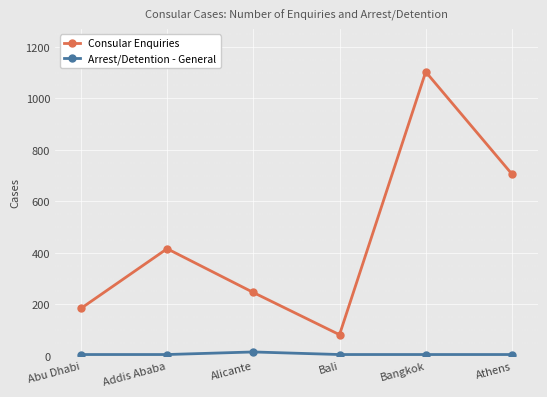

List the series in order of their overall mean, highest first.

Consular Enquiries, Arrest/Detention - General